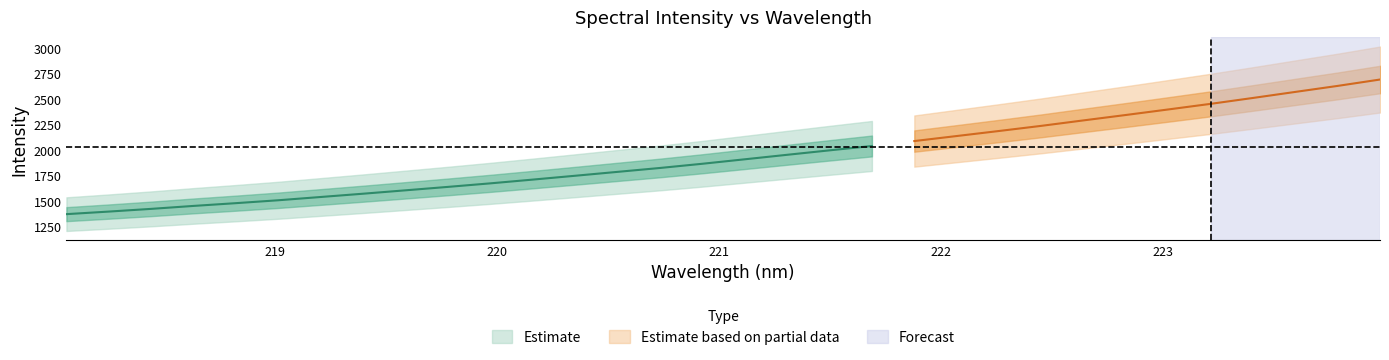

Is the value of y at 7 greater than the value of x at 20?

Yes